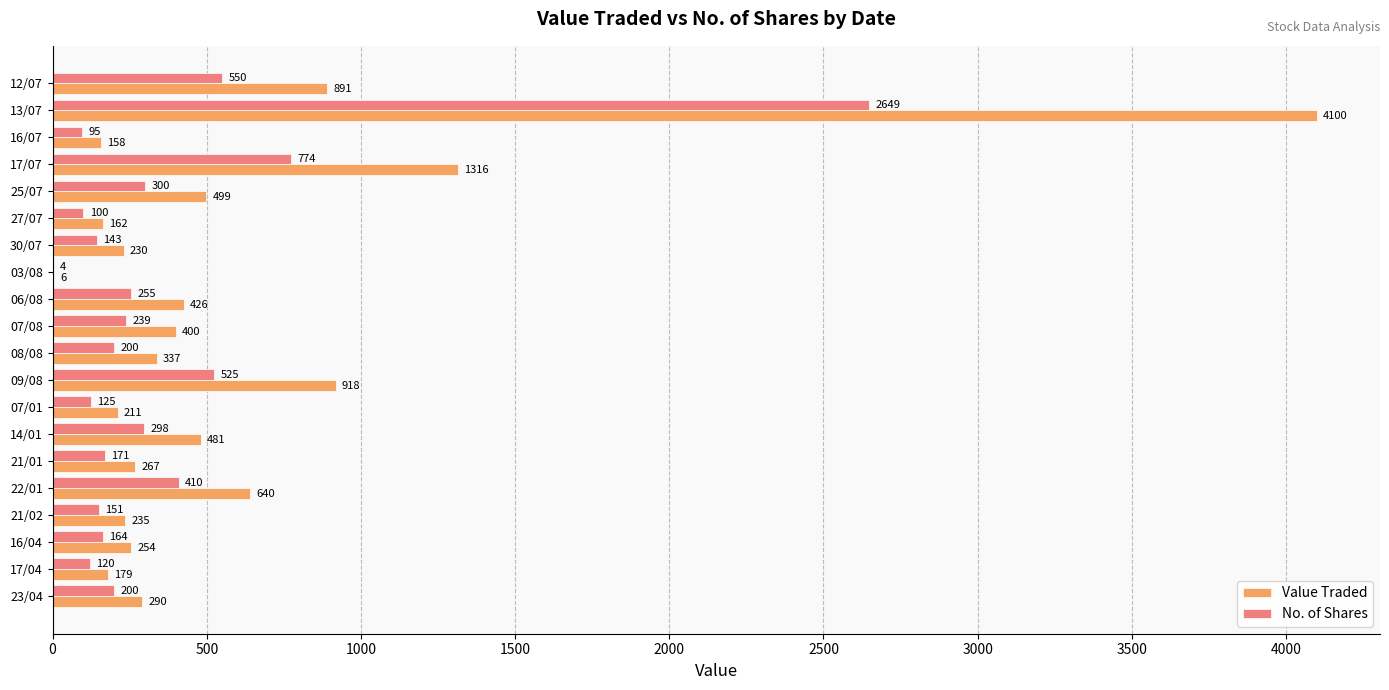

What is the sum of the Value Traded values at 25/07 and 16/04?

753